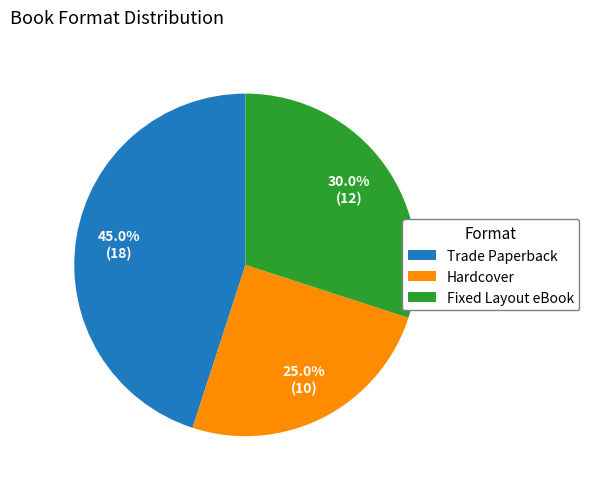

To the nearest percent, what is the average slice percentage?

33%